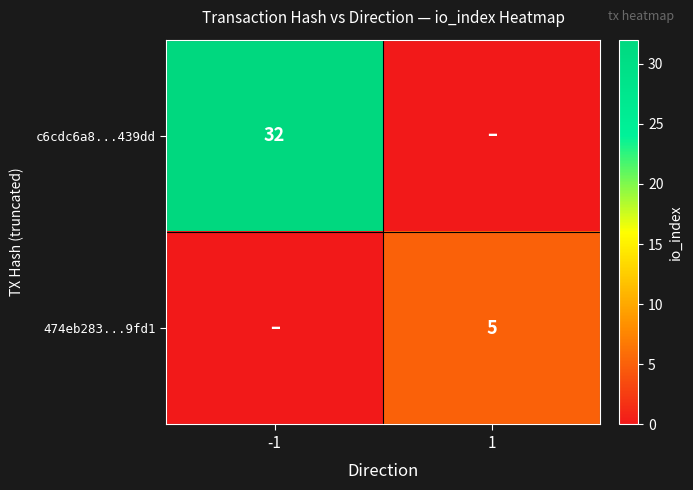

Is the value of 474eb283...9fd1 at 1 greater than the value of c6cdc6a8...439dd at -1?

No